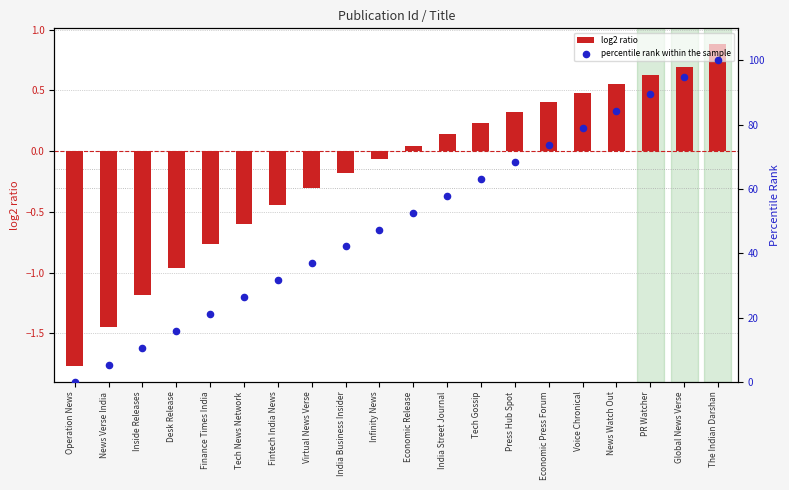

Which series has the largest total across all categories?

percentile rank within the sample